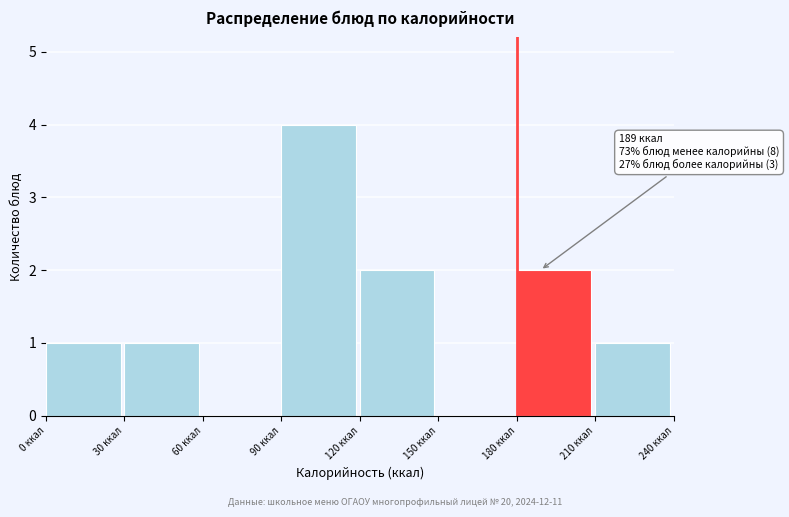

Which range on the x-axis has the tallest bar?

90 to 120